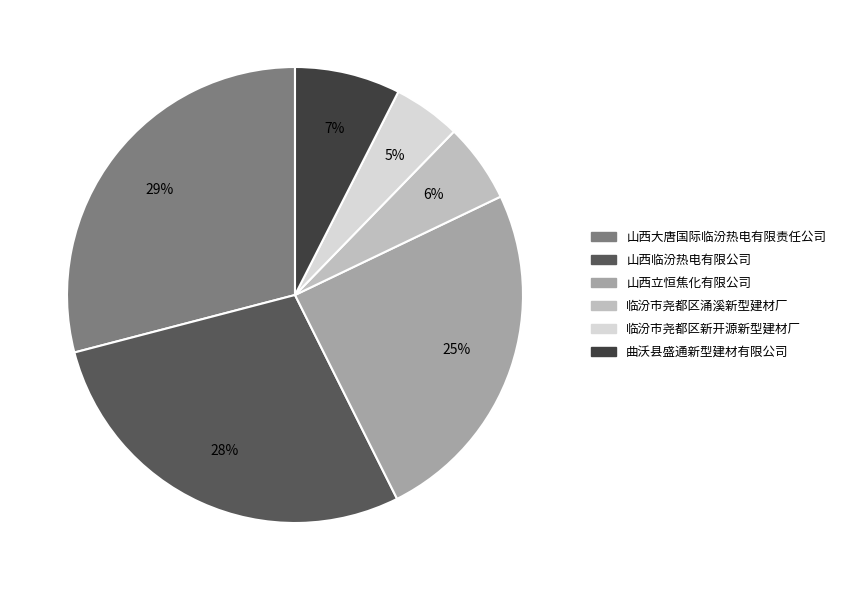

Is it true that 曲沃县盛通新型建材有限公司 is 7% of the pie?

True